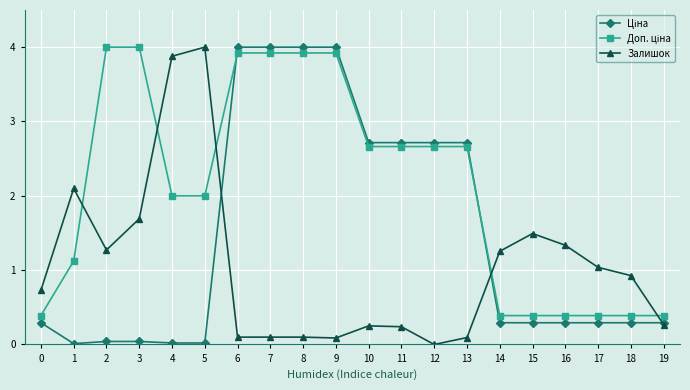

What is the highest value of the Залишок series?

4.0